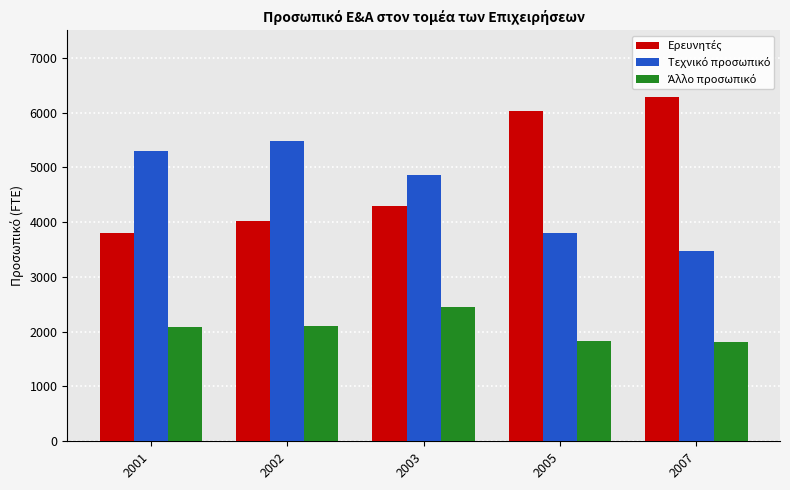

What is the difference between the highest and lowest values at 2003?

2401